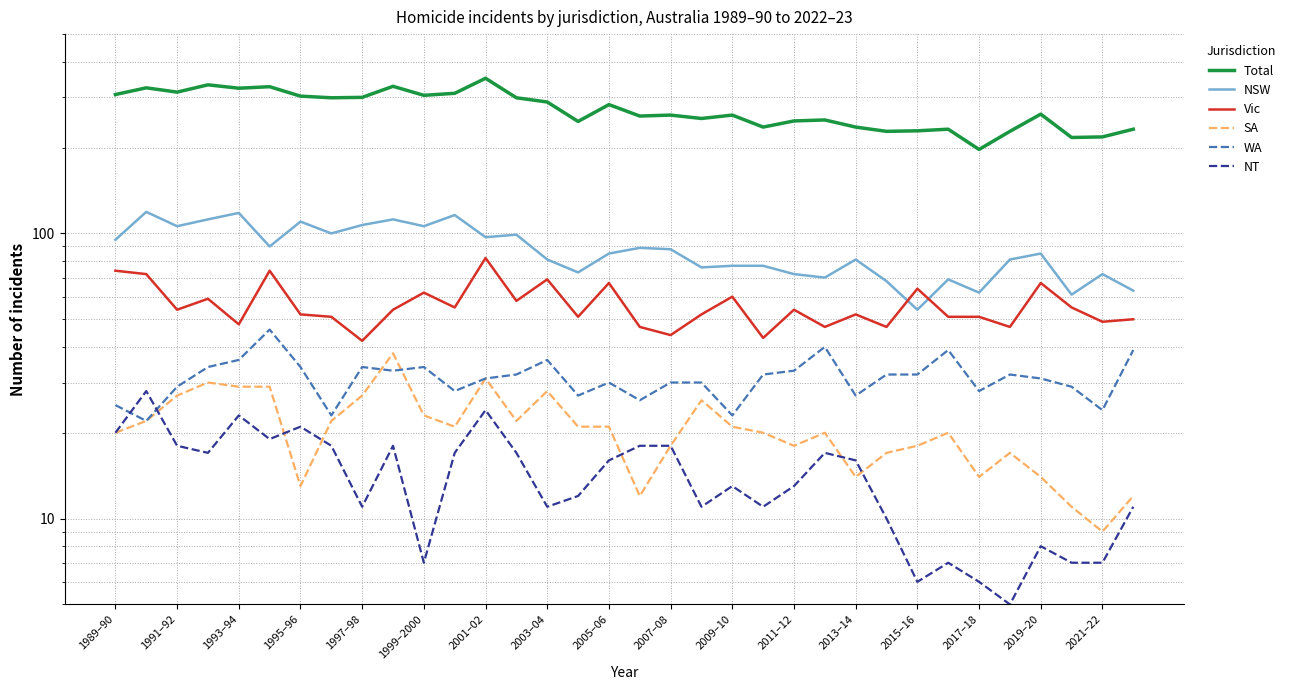

At how many categories does at least one series exceed 13?

34